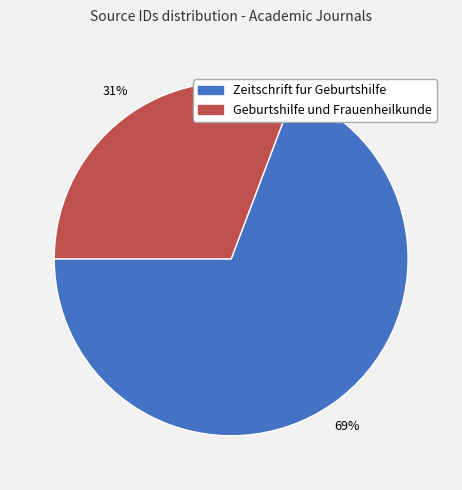

Does any single category account for the majority?

Yes